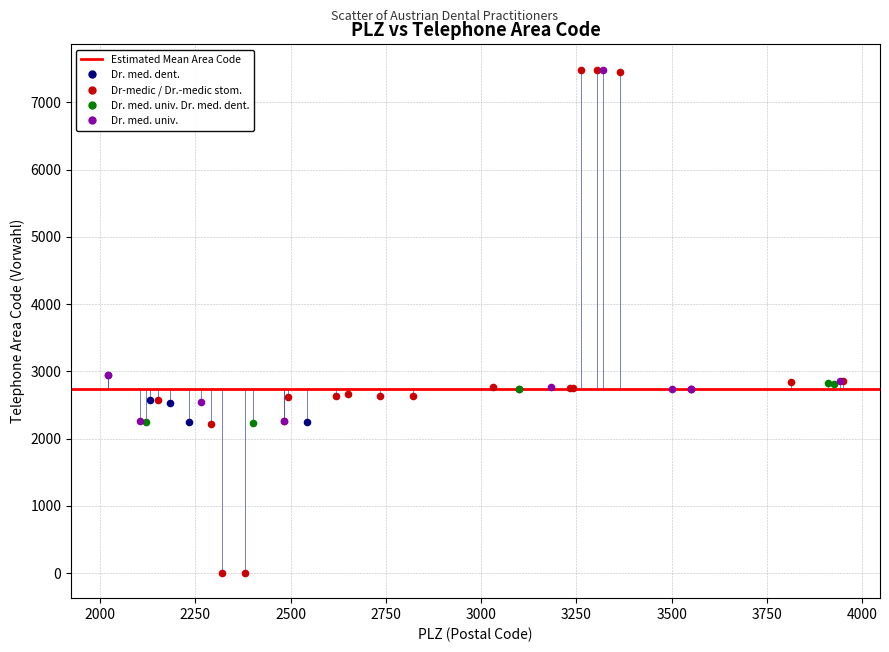

Which series has the largest Y range (max minus min)?

Dr-medic / Dr.-medic stom.